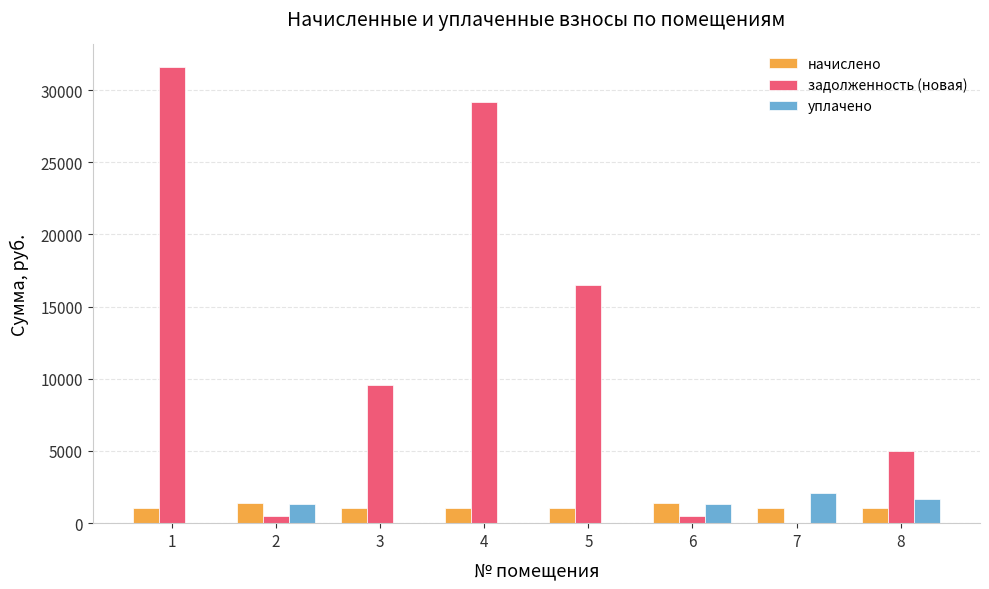

How many series are shown in this chart?

3